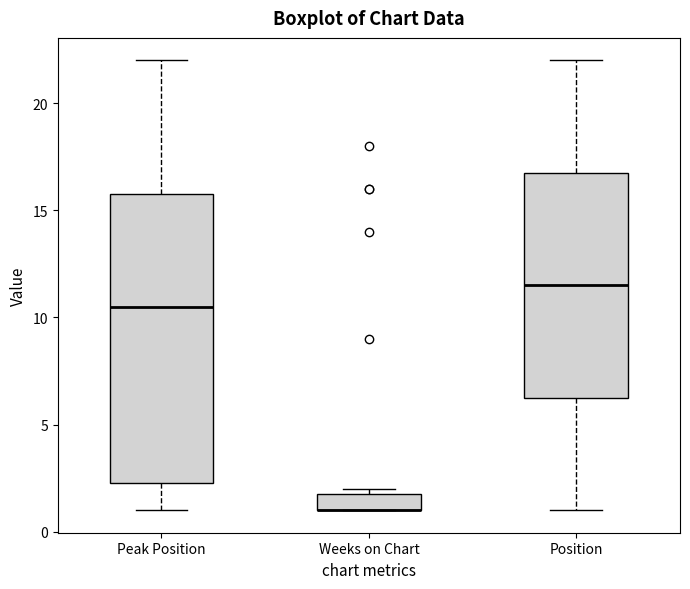

Reading left to right, transcribe this box plot: for each box, give where its median line is, the range the box spans, and where its two whiskers end, as read against the y-axis. The values are not printed on the chart, so give them approximately, as read against the axis.

Peak Position: median 10.5, box 2.5 to 16.0, whiskers 1.0 to 22.0
Weeks on Chart: median 1.0 (drawn on the box's lower edge), box 1.0 to 2.0, whiskers 1.0 to 2.0 (just above the box's upper edge)
Position: median 11.5, box 6.5 to 17.0, whiskers 1.0 to 22.0